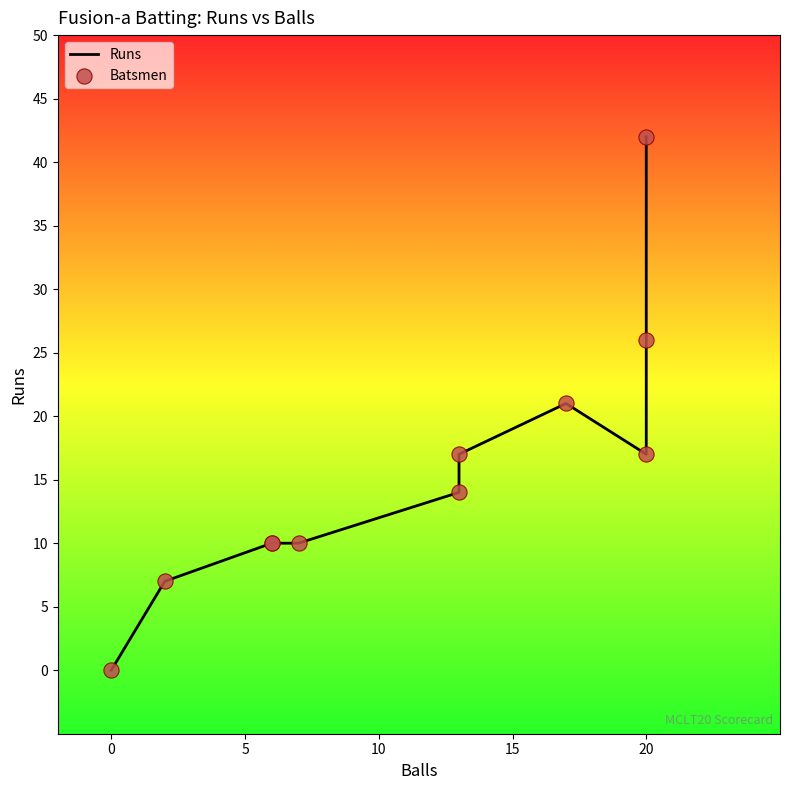

Which series contains the highest Y value?

Runs